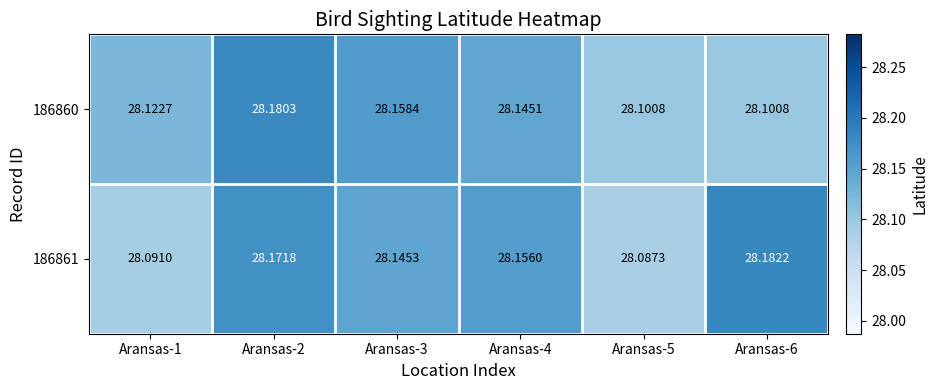

Is the value of 186861 at Aransas-2 greater than the value of 186860 at Aransas-6?

Yes